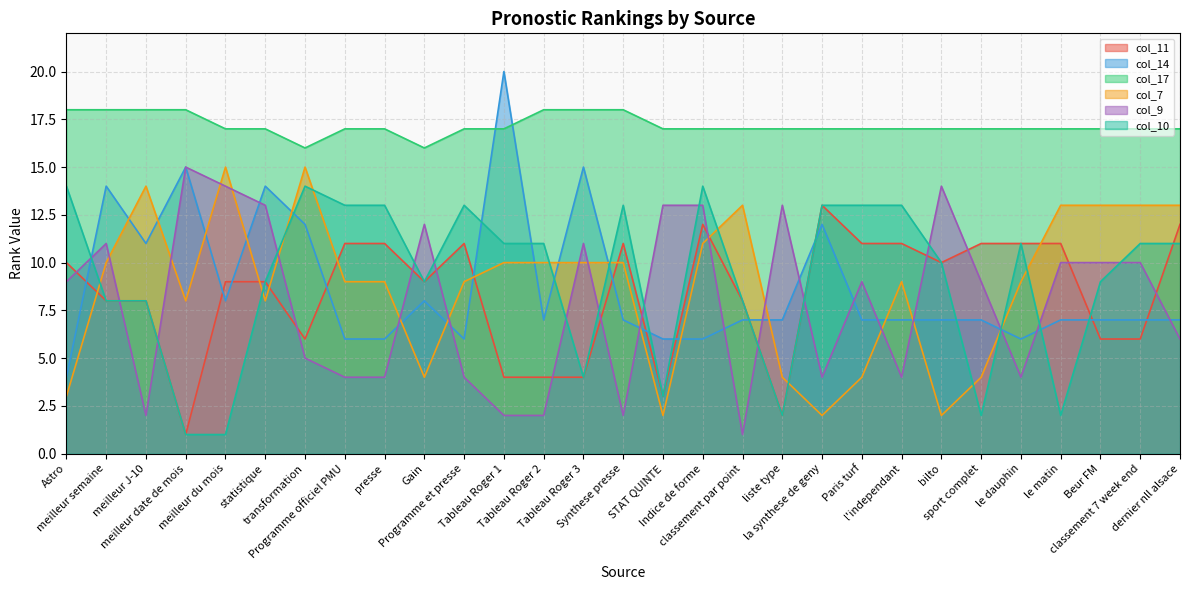

Which series has the largest total across all categories?

col_17